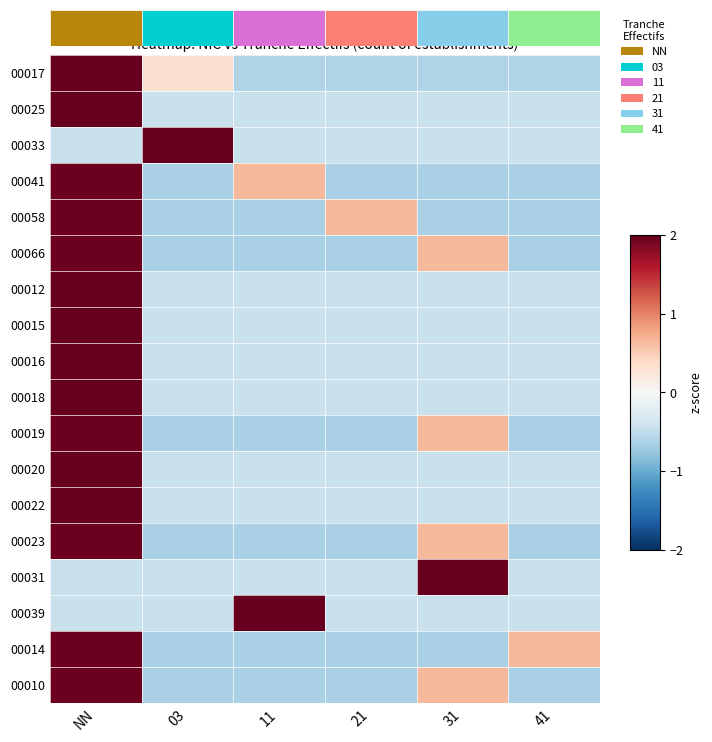

How many values in 00023 are above zero?

2